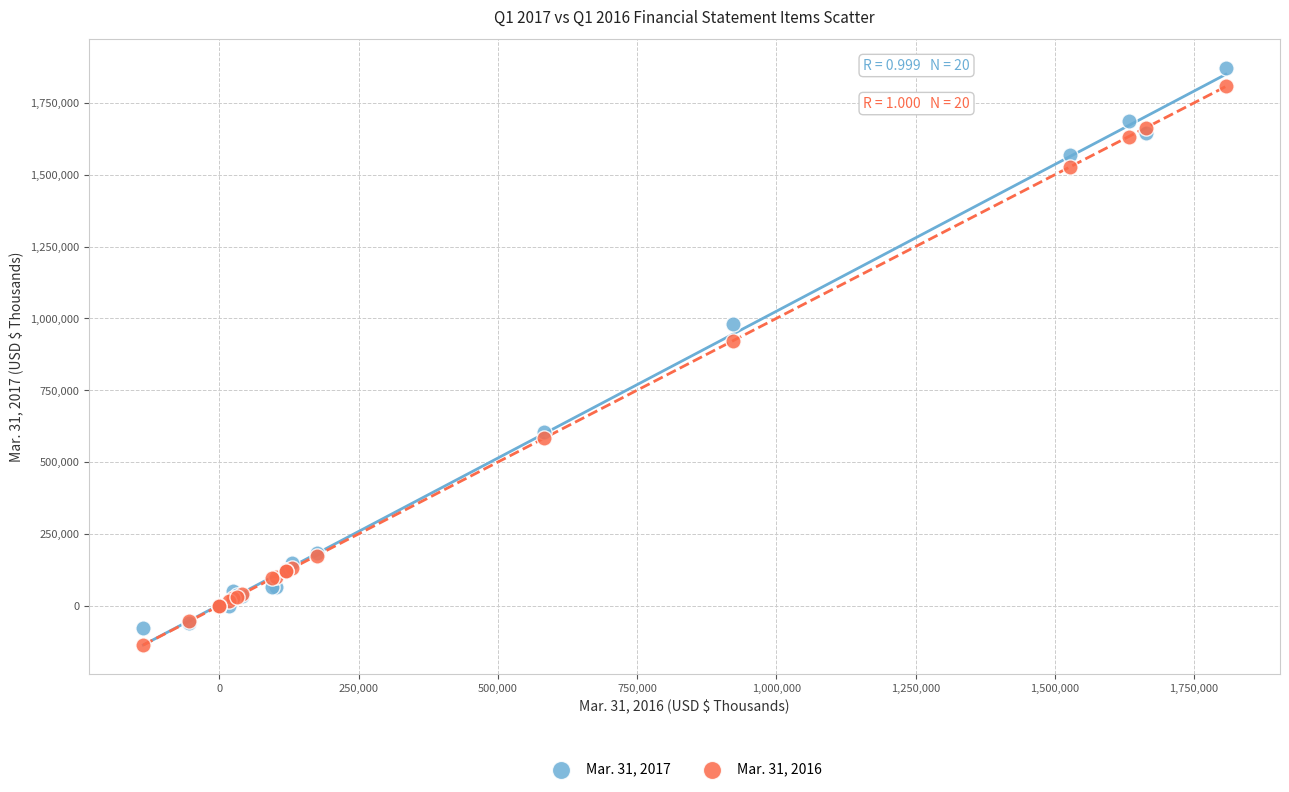

What are all the series names shown in the legend?

Mar. 31, 2017, Mar. 31, 2016